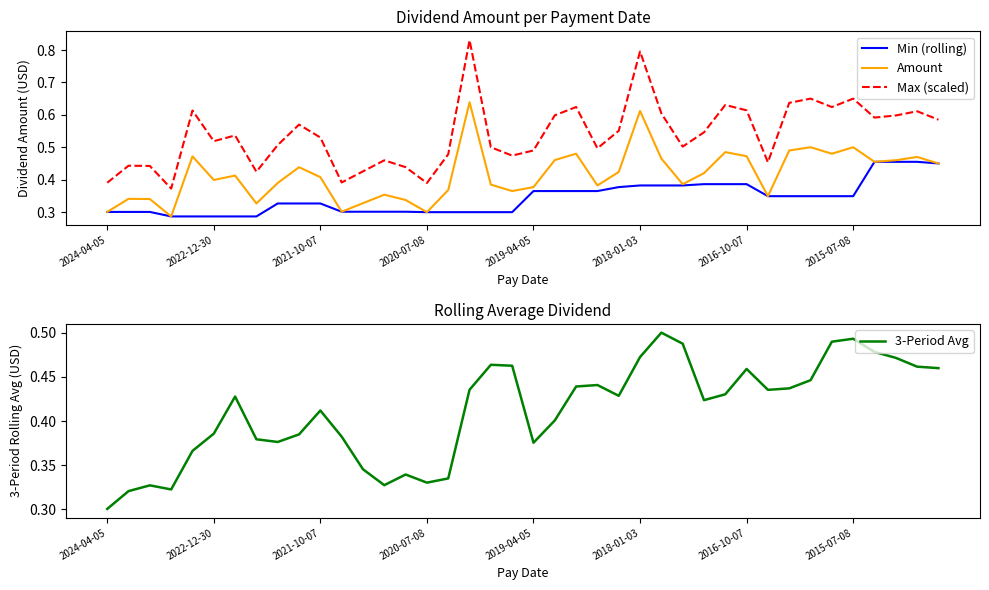

What value does the Min (rolling) series have at 19?

0.3